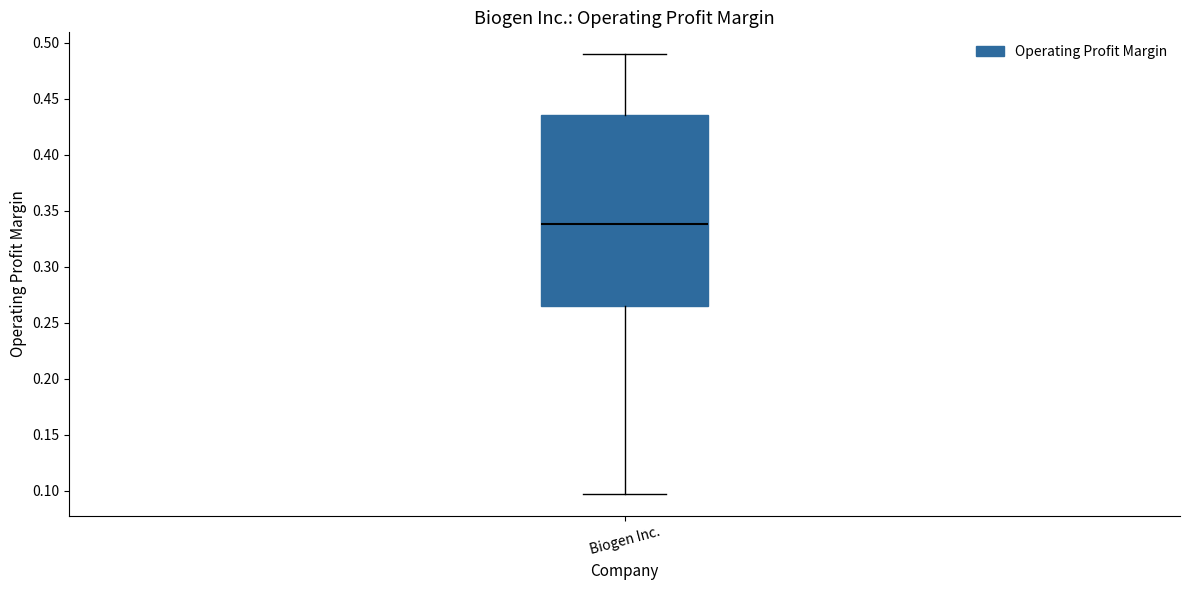

Where does the lower whisker of the box for Biogen Inc. end on the y-axis? The values are not printed on the chart, so give them approximately, as read against the axis.

0.095